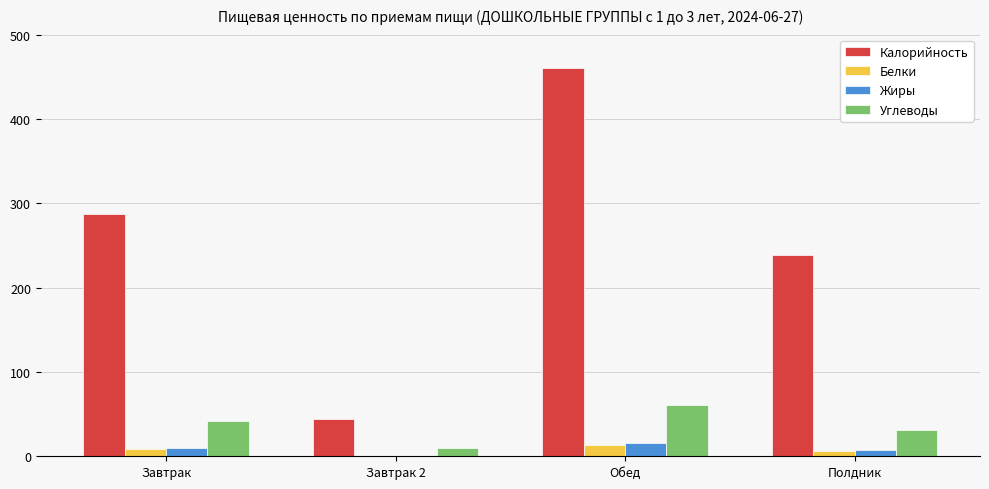

What is the average value of the Белки series?

7.2